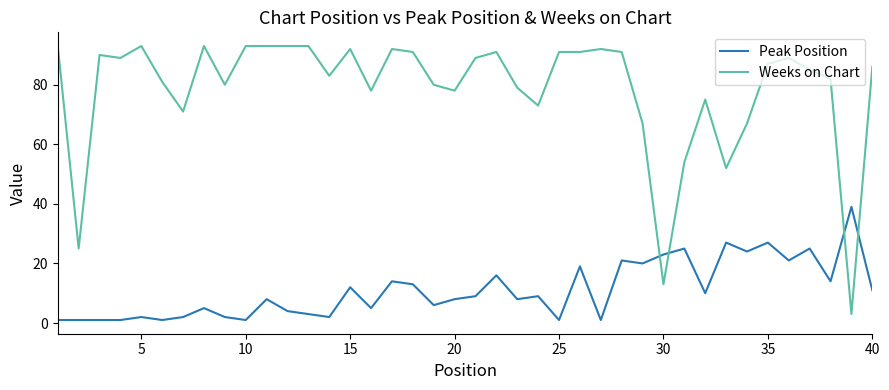

After their last crossing, which series has the higher values: Peak Position or Weeks on Chart?

Weeks on Chart